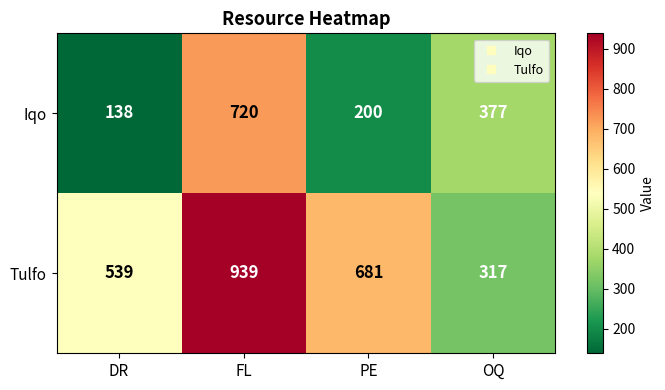

Which series has the largest total across all categories?

Tulfo